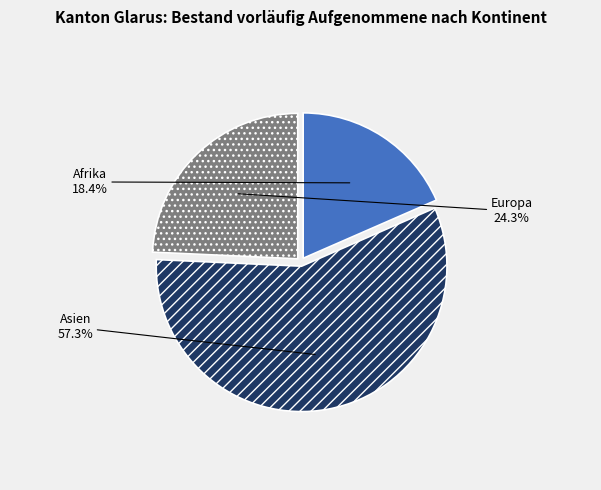

How many slices are in this pie chart?

3